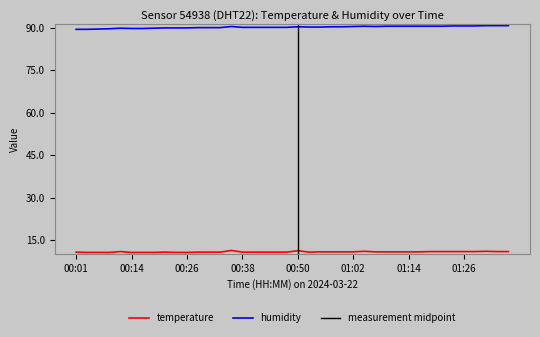

Which series has the largest total across all categories?

humidity